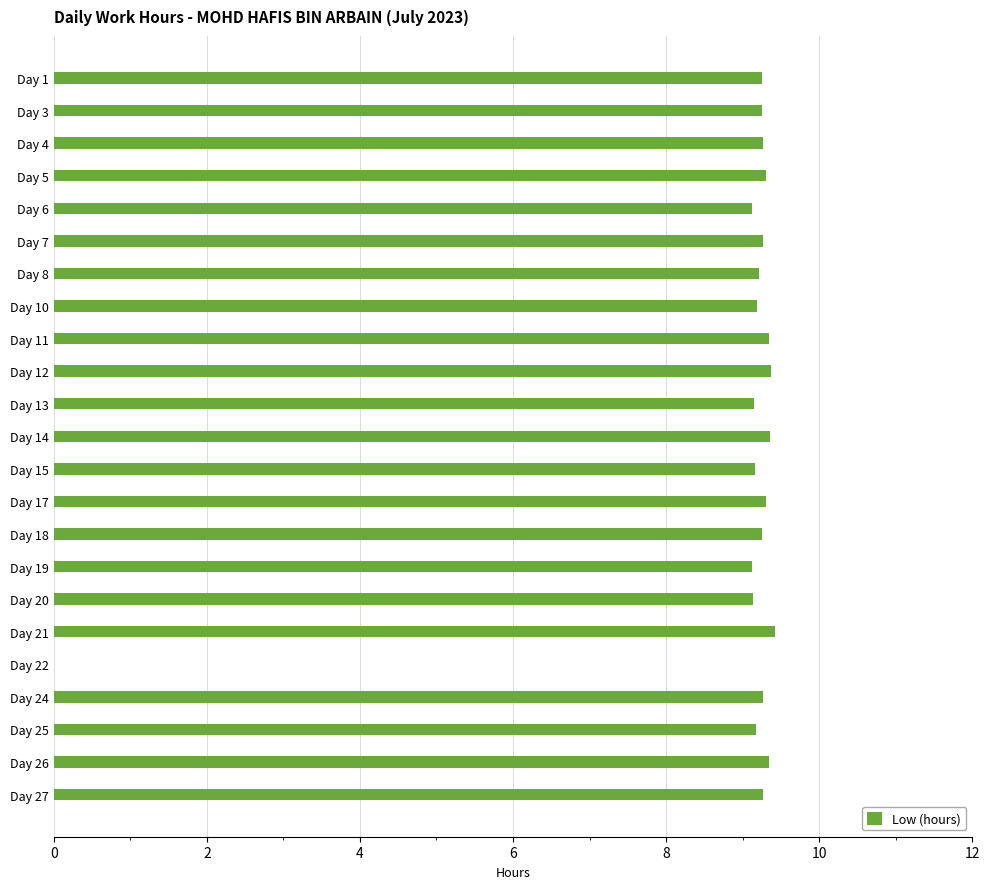

What is the sum of the values at Day 21 and Day 26?

18.8